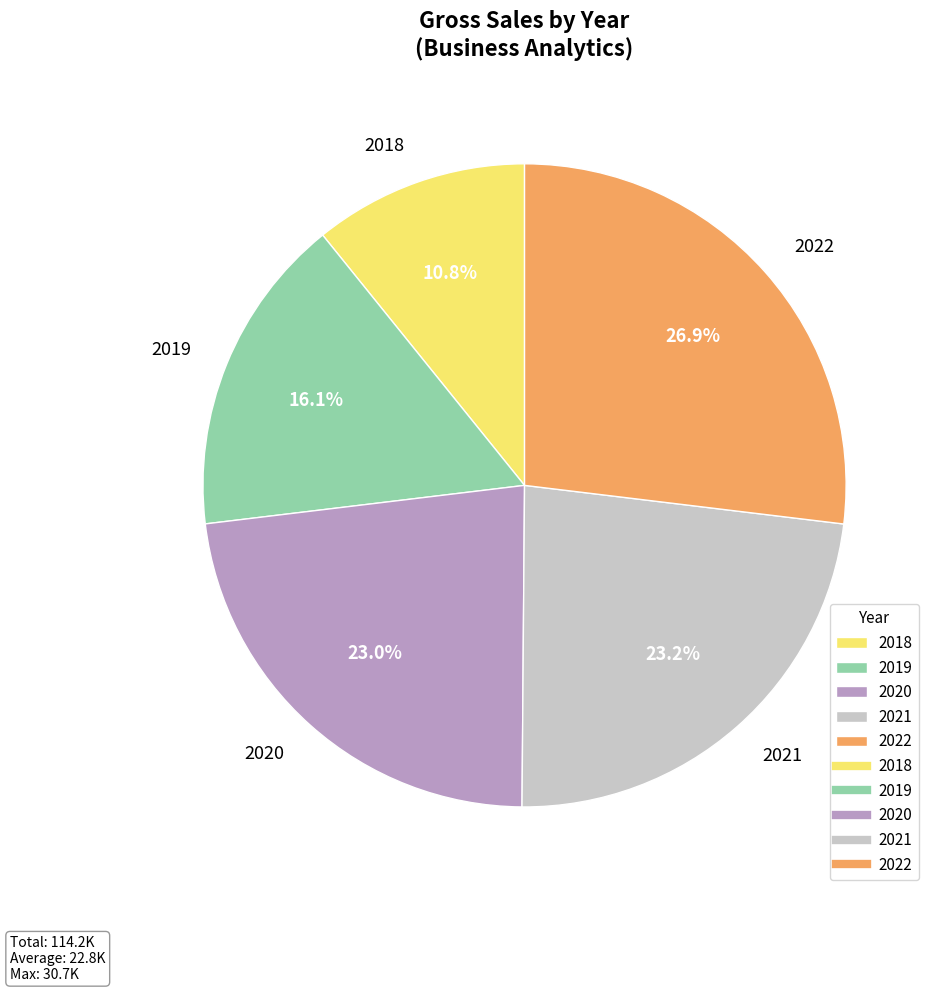

Count the number of slices in the pie.

5